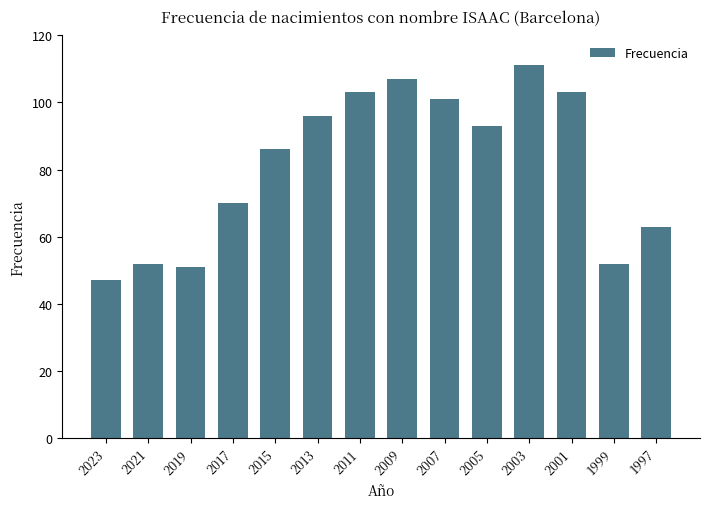

What is the difference between the values at 2005 and 2009?

14